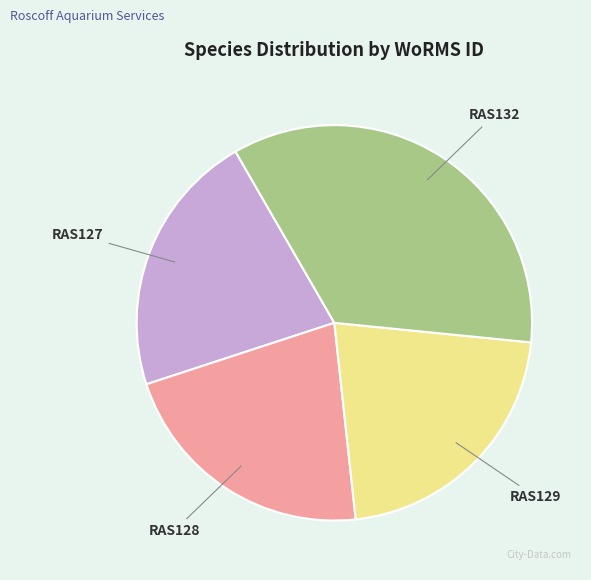

Which has a higher value, RAS129 or RAS132?

RAS132